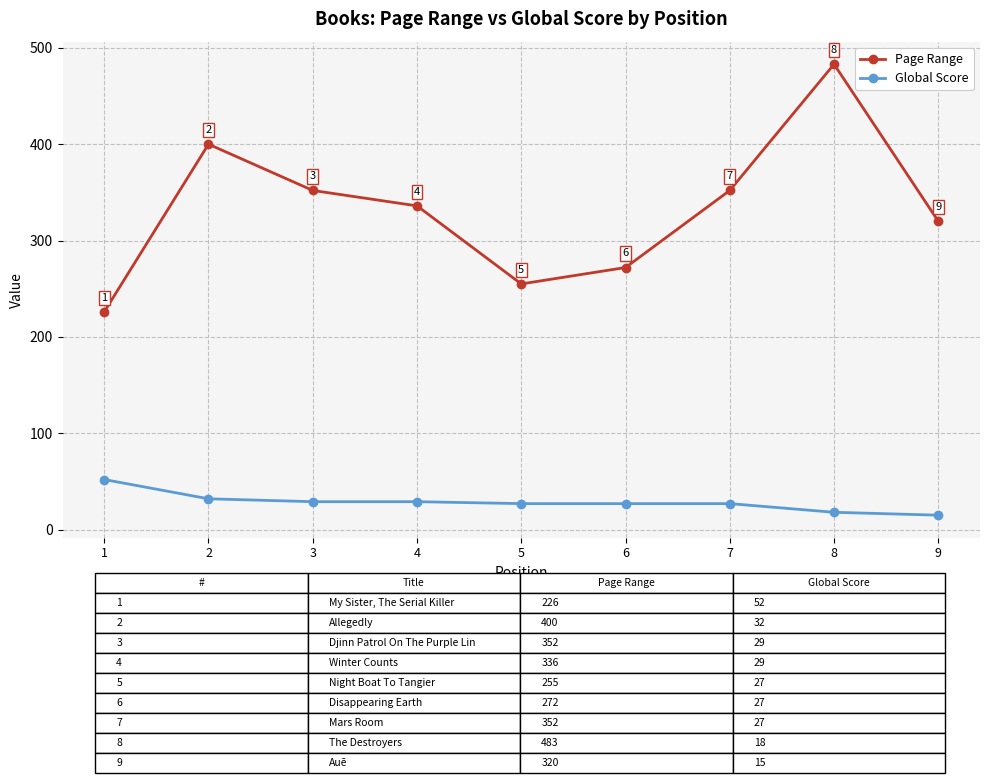

Is this an area chart (filled region under the line)?

No